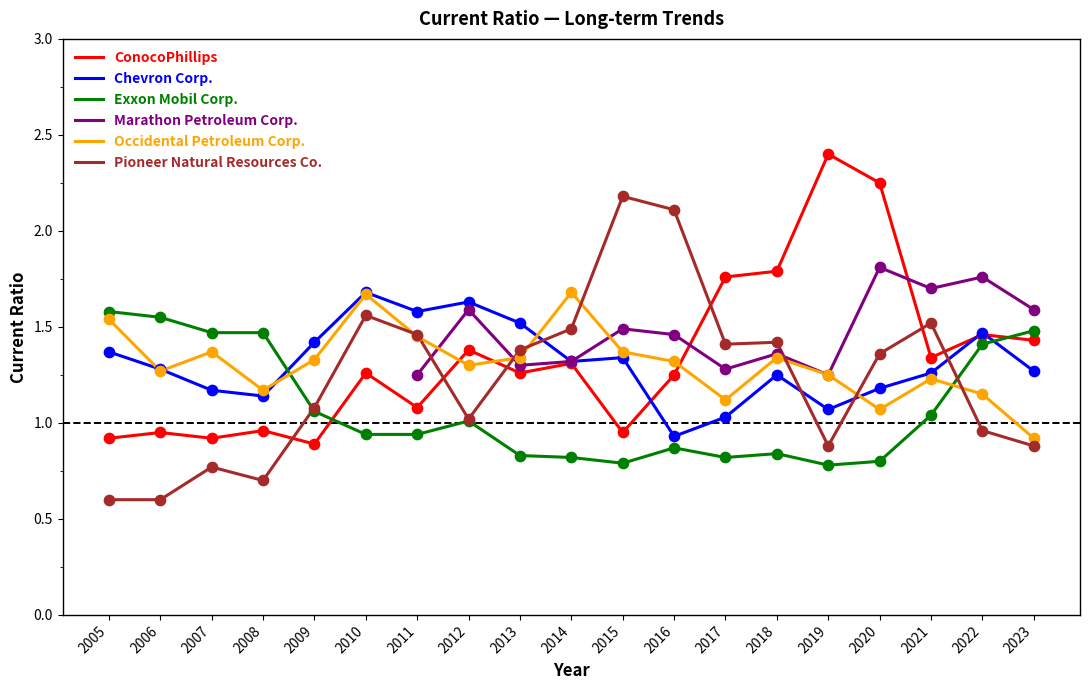

The value of ConocoPhillips at 2008 is 1.4. True or false?

False